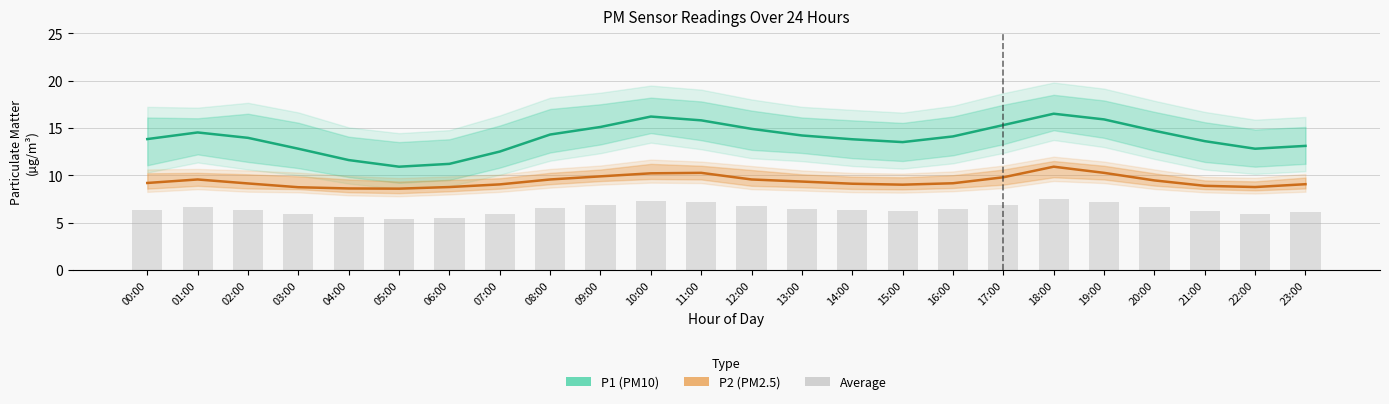

List the series in order of their overall mean, lowest first.

Average (bar), P2 (PM2.5), P1 (PM10)